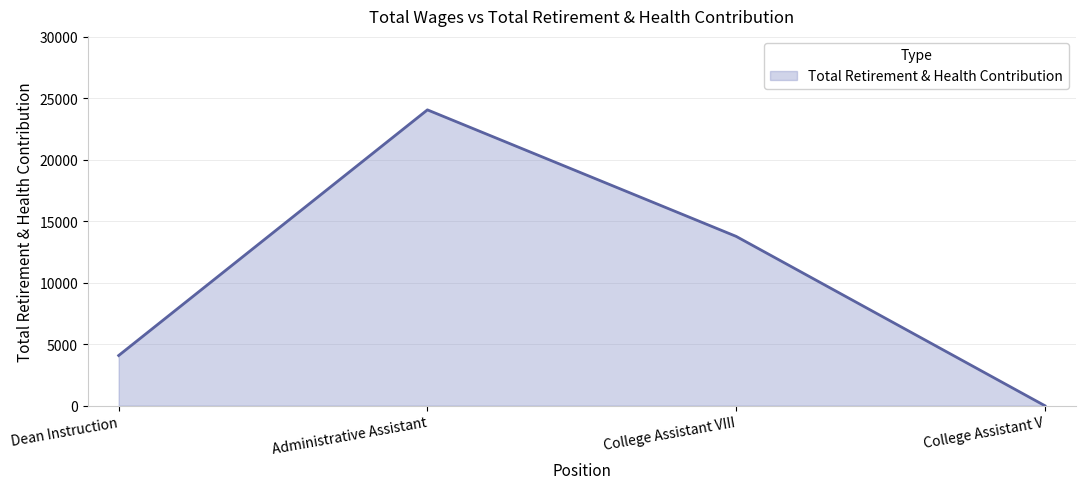

At which label does the data first exceed 13774?

Administrative Assistant